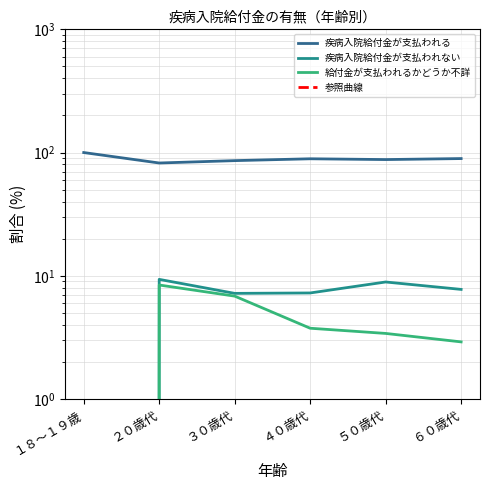

Is the value of 疾病入院給付金が支払われる at ２０歳代 greater than the value of 給付金が支払われるかどうか不詳 at ５０歳代?

Yes